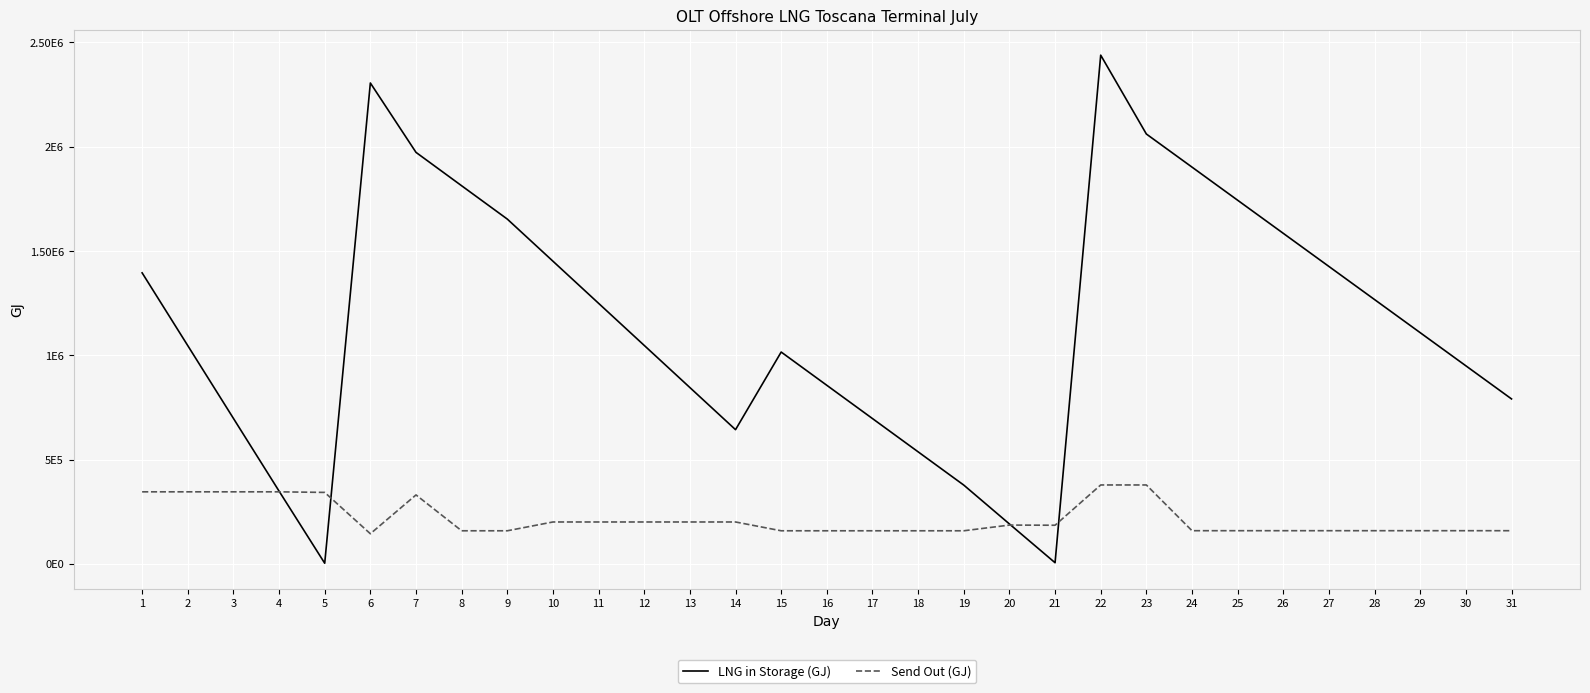

At which category is the sum across all series the highest?

22